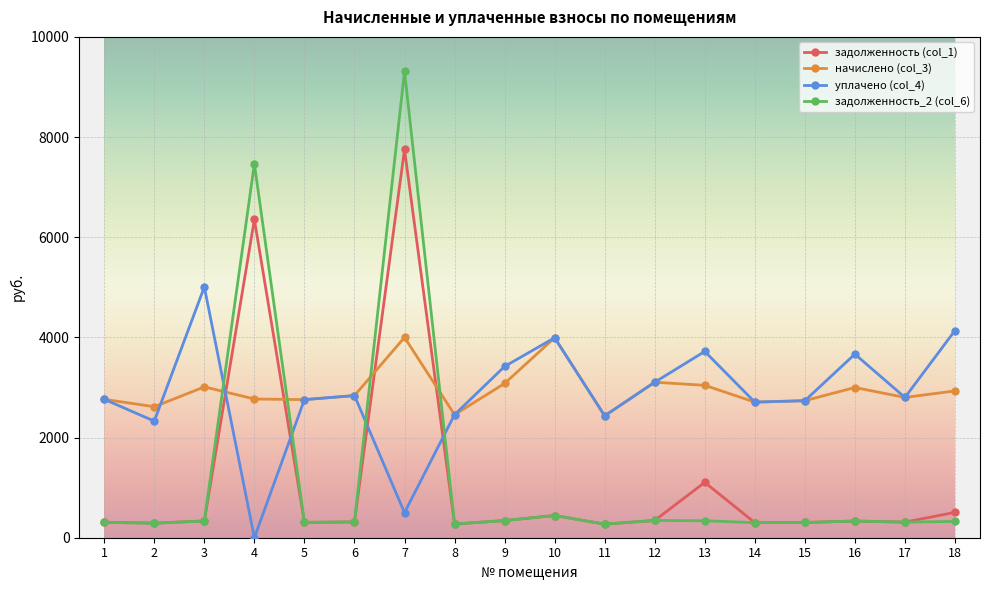

How many data points in уплачено (col_4) are less than 2800?

9